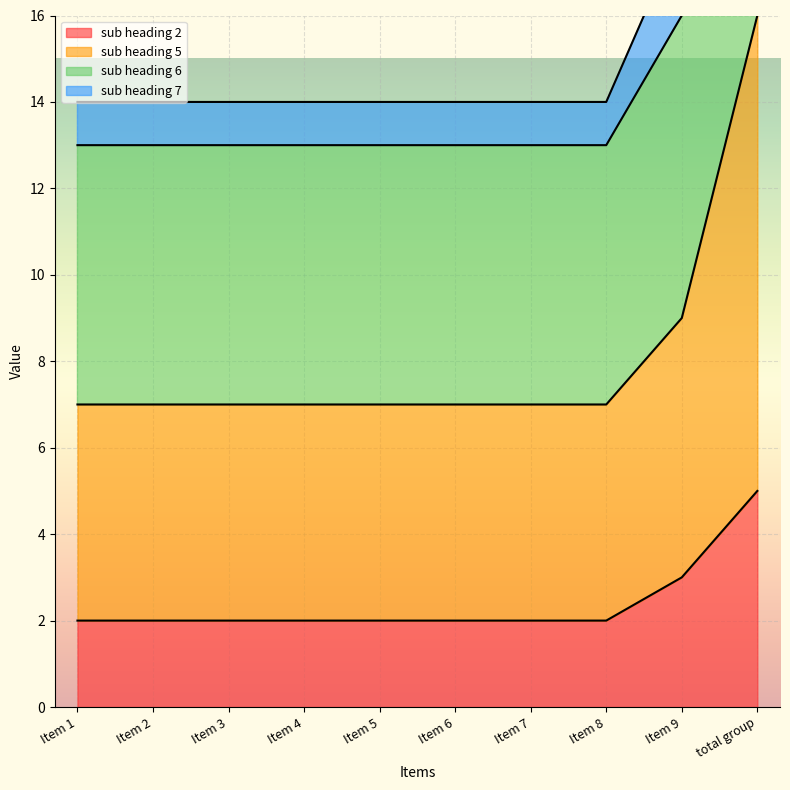

The value of sub heading 2 at total group is 5. True or false?

True